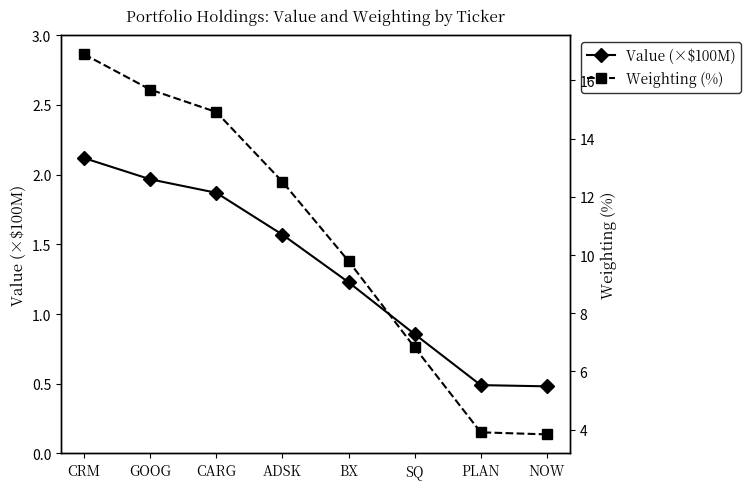

Rank the categories by Weighting (%) value from lowest to highest.

NOW, PLAN, SQ, BX, ADSK, CARG, GOOG, CRM